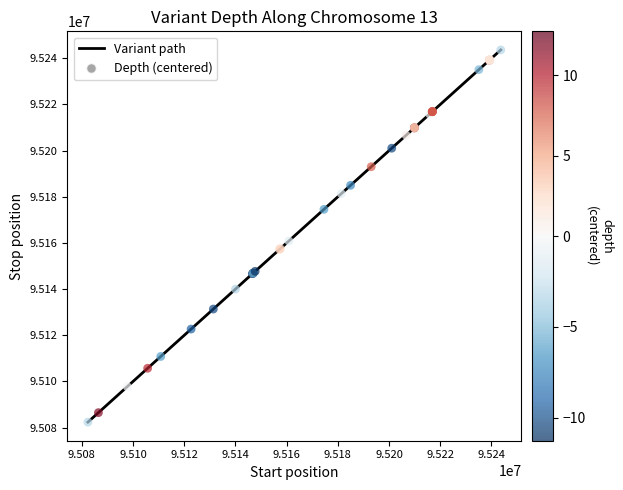

What is the smallest value displayed?

95082380